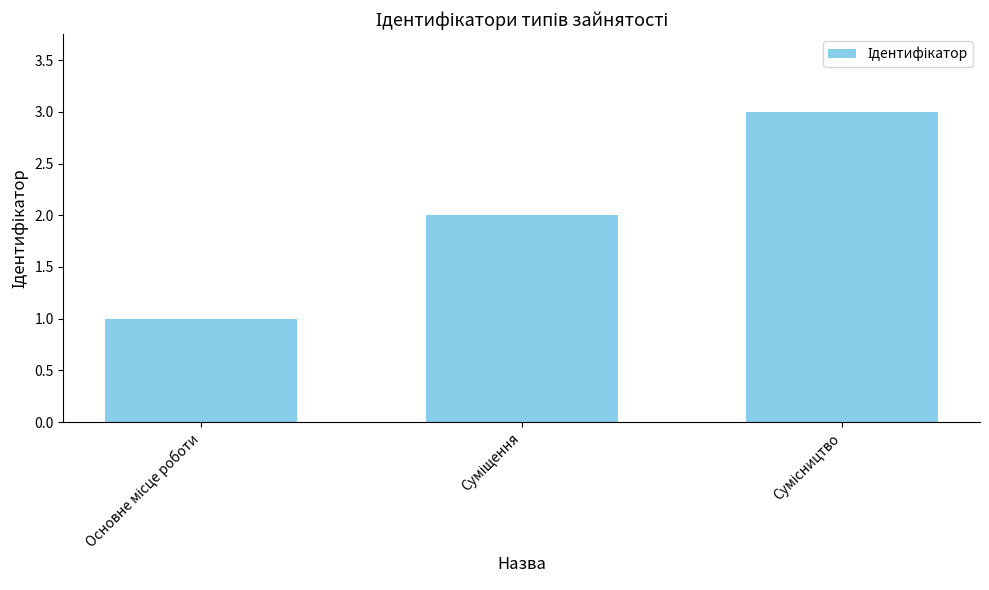

What is the sum of all values?

6